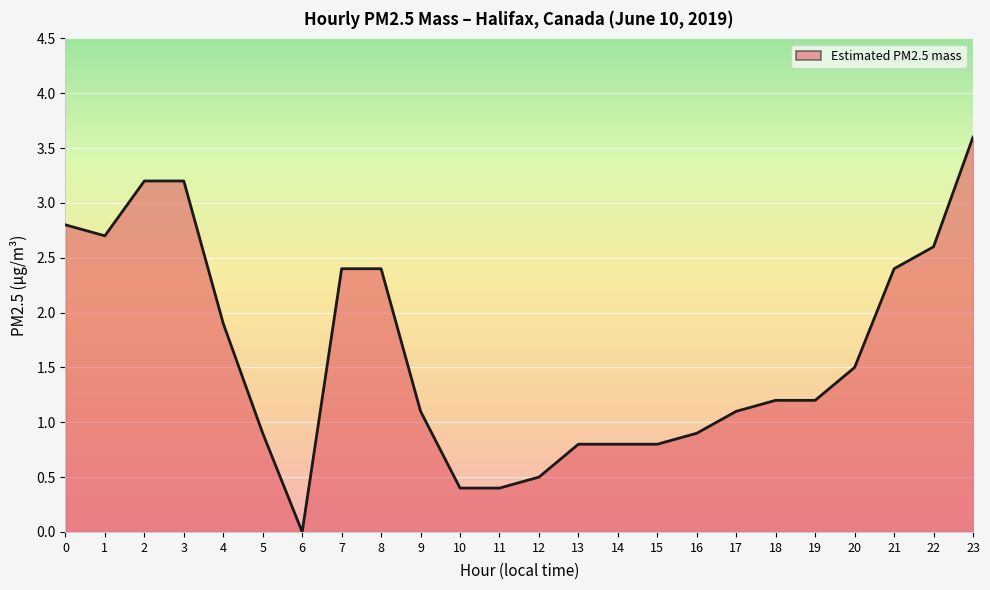

The chart shows a value of 1.2 at 18. True or false?

True